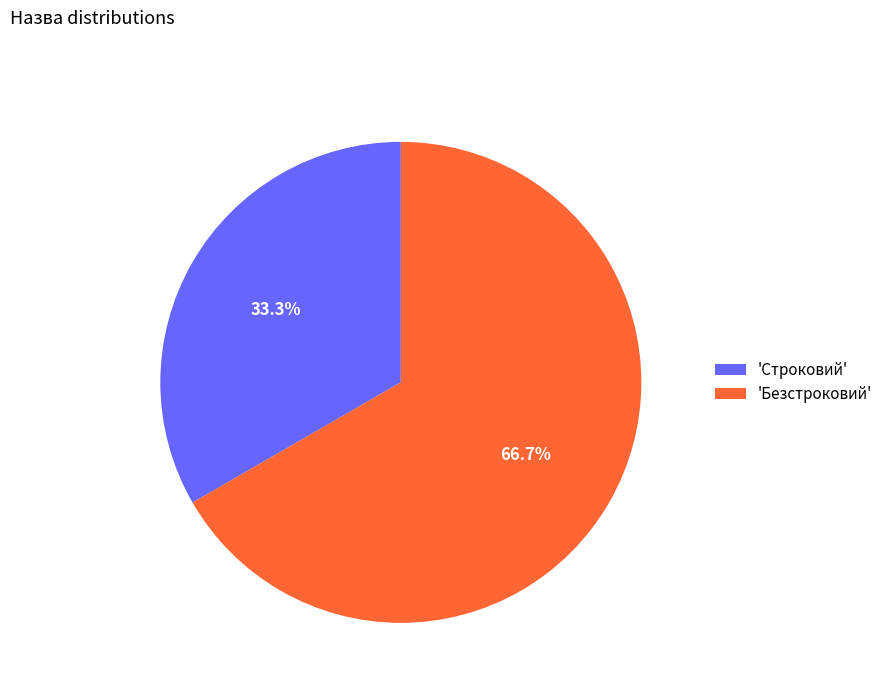

What percentage is NOT represented by 'Безстроковий'?

33.3%